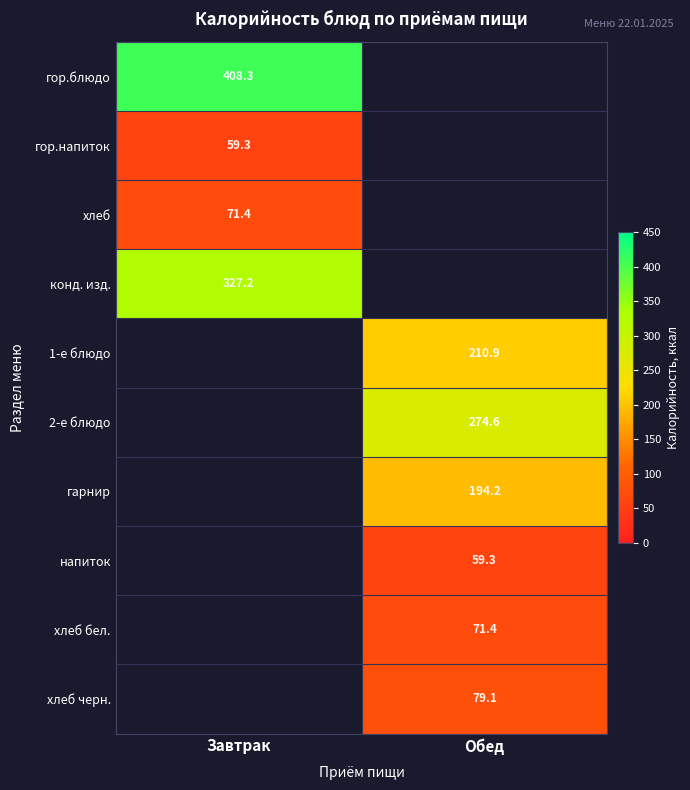

At how many categories does at least one series exceed 200?

2